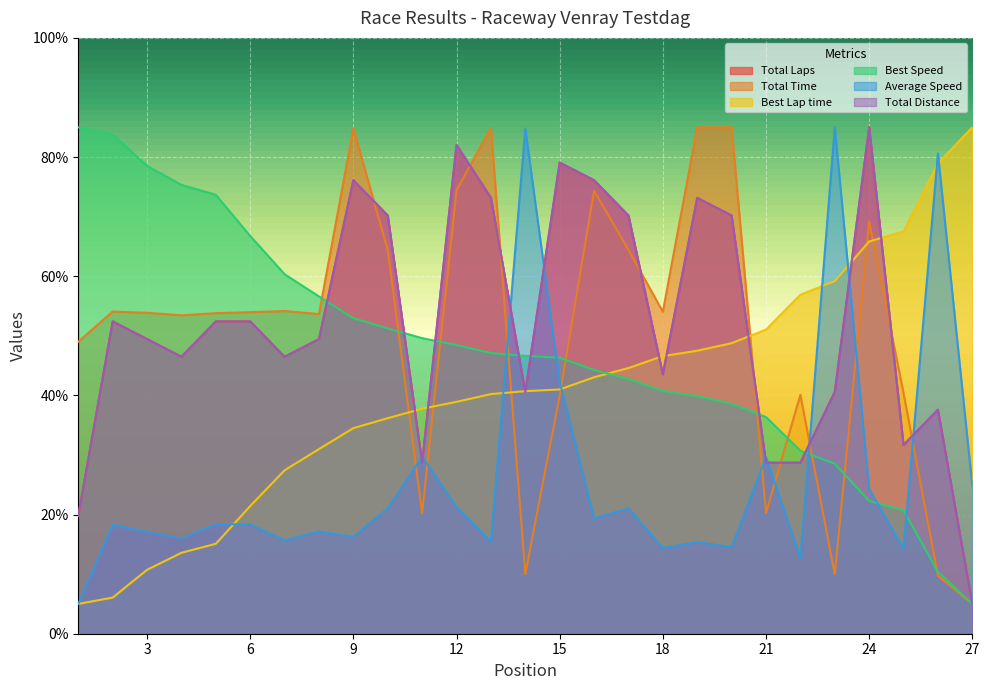

True or false: Average Speed has a value of 31.1 at 16.

False